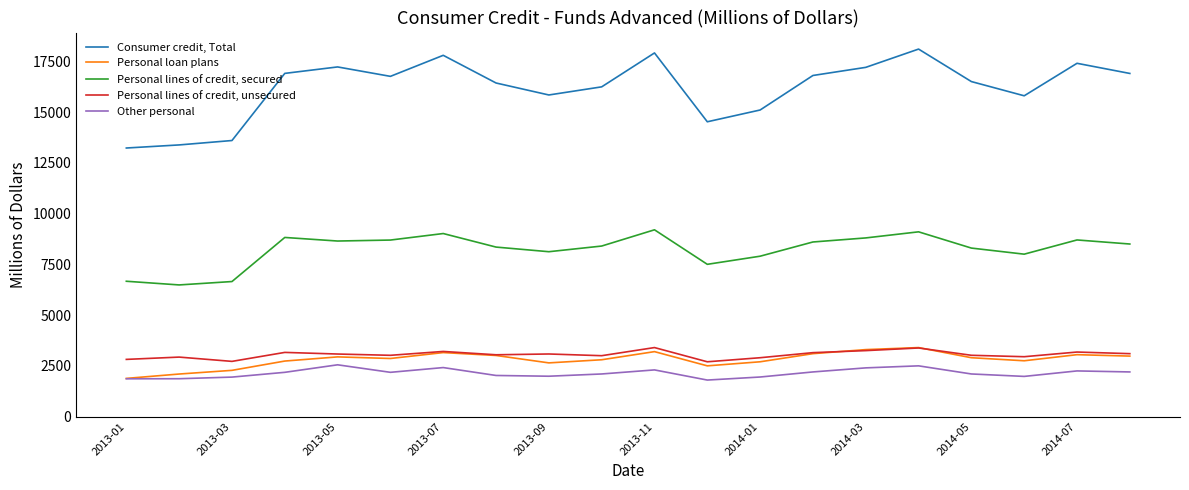

Which series has the largest range (max minus min)?

Consumer credit, Total